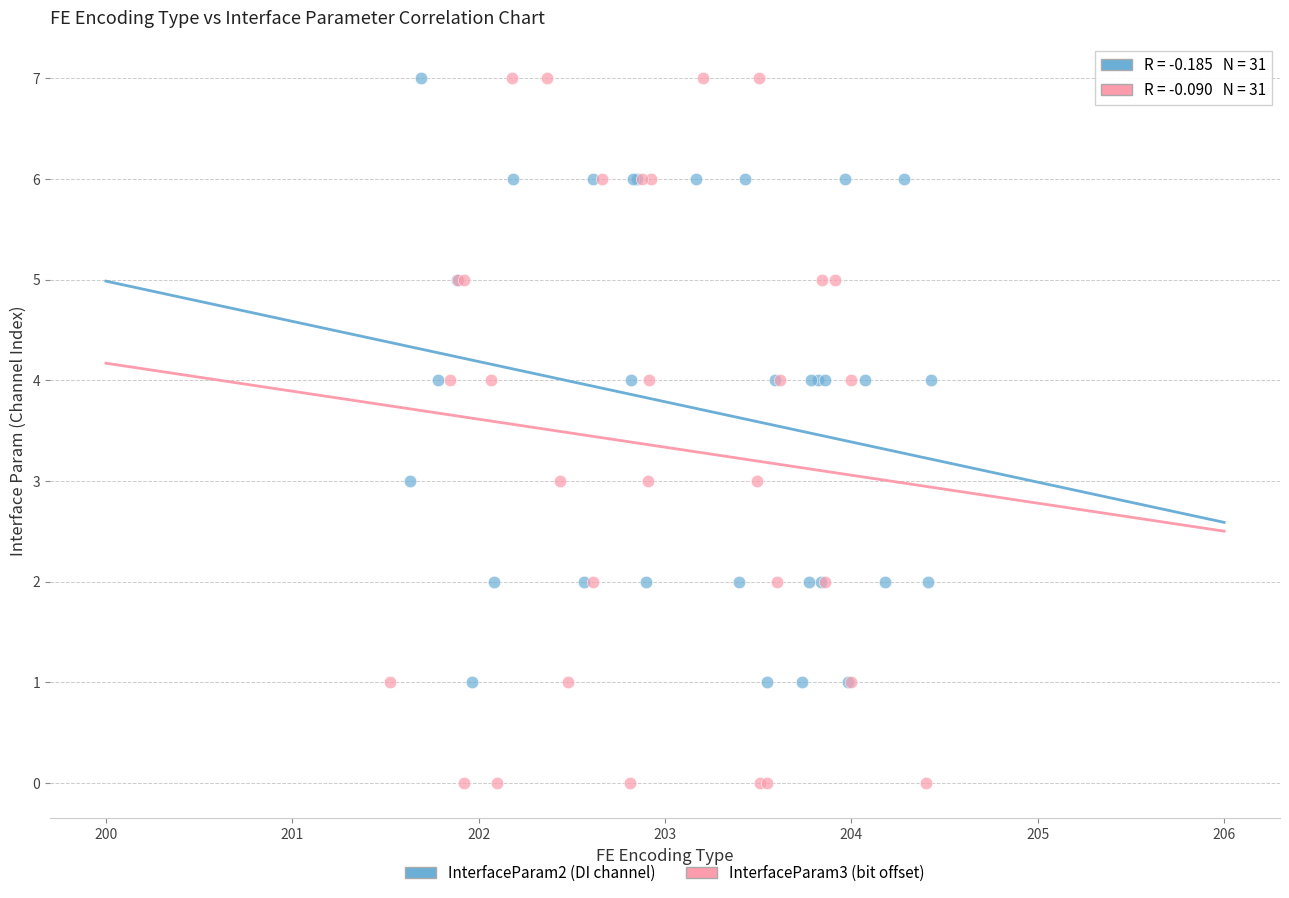

Which series contains the lowest Y value?

InterfaceParam3 (bit offset)